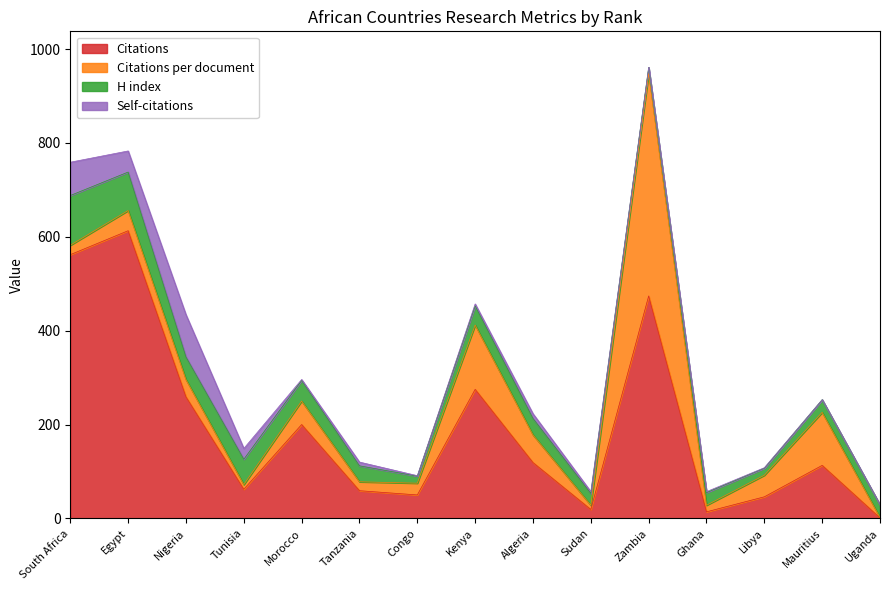

What are all the series names shown in the legend?

Citations, Citations per document, H index, Self-citations